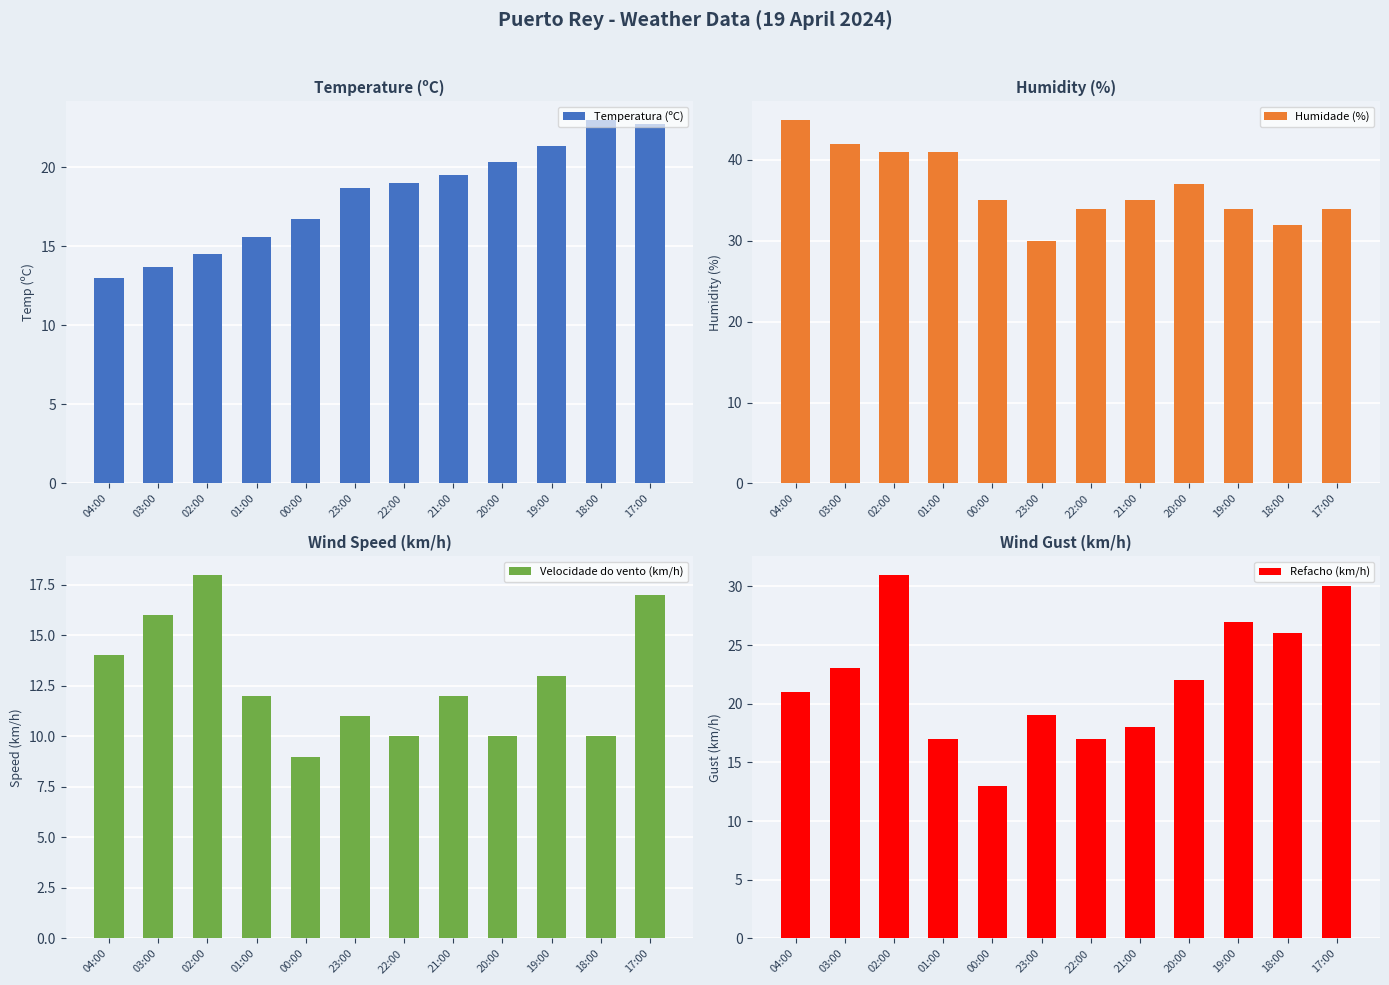

What is the value of the Velocidade do vento (km/h) bar at the 4th from the left?

12